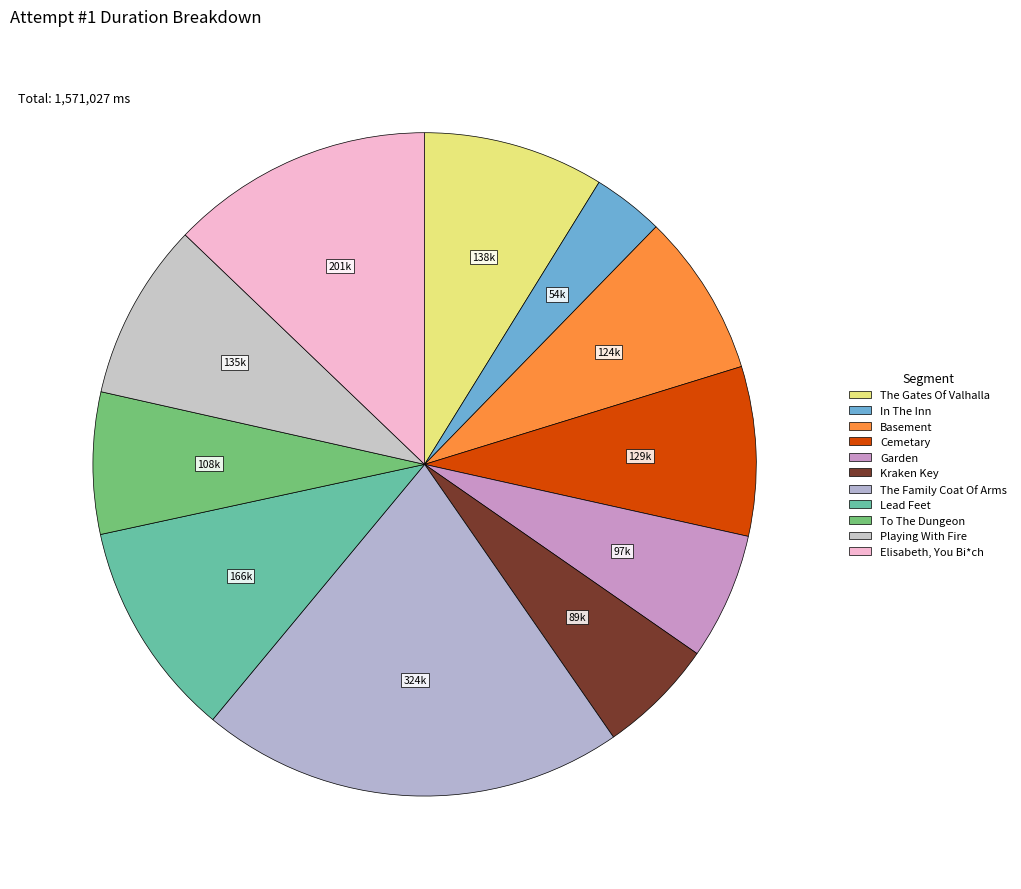

Is it true that The Family Coat Of Arms is 10% of the pie?

False